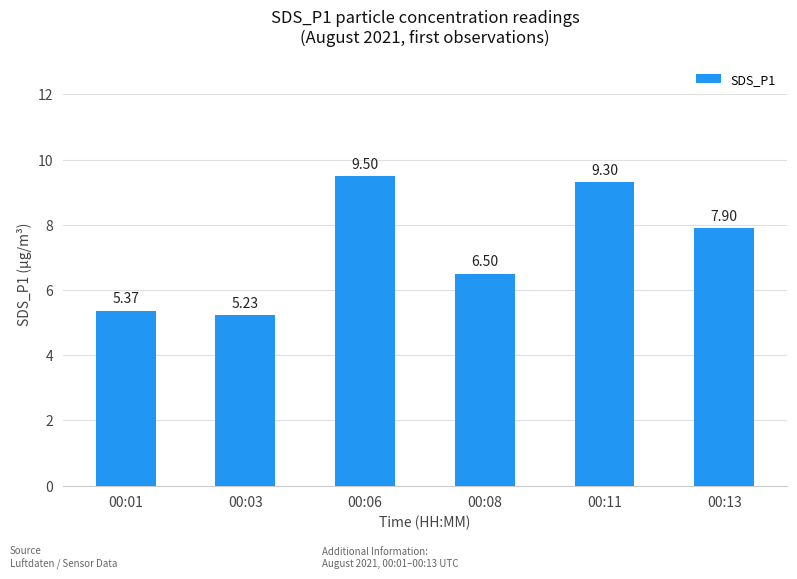

What is the difference between the values at 00:11 and 00:01?

3.9